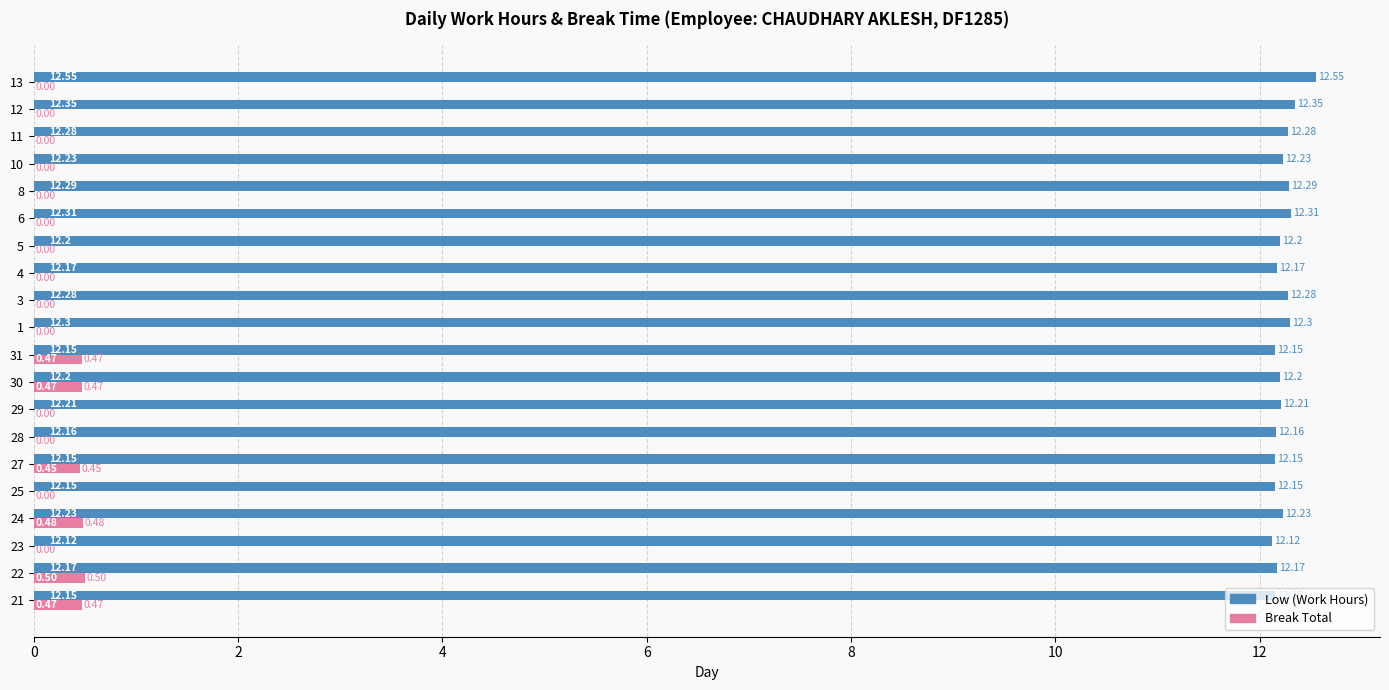

What is the sum of all Break Total values?

2.8